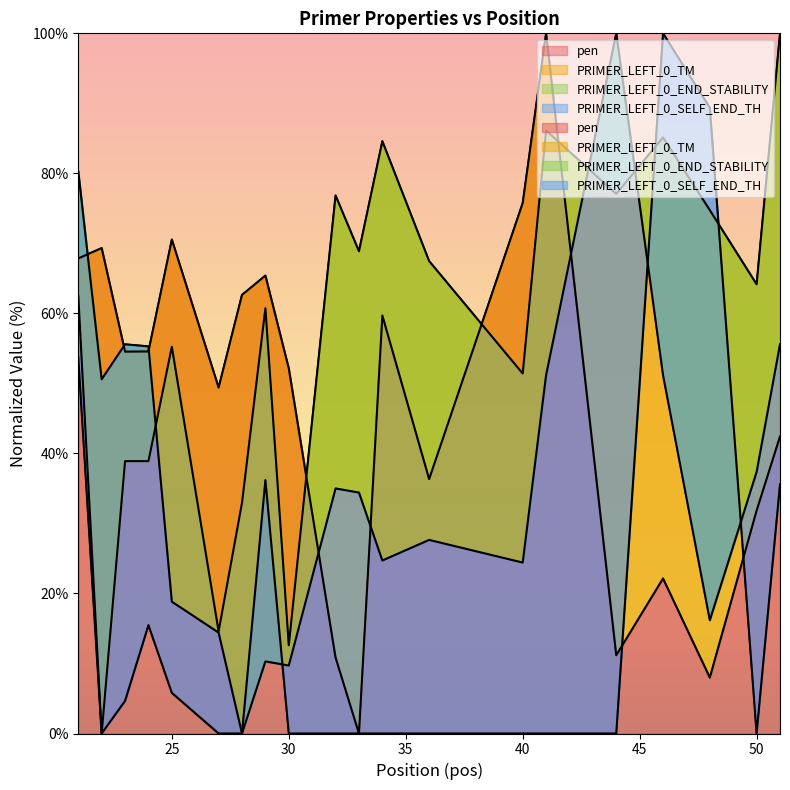

Which has a higher value, 36 or 46?

36